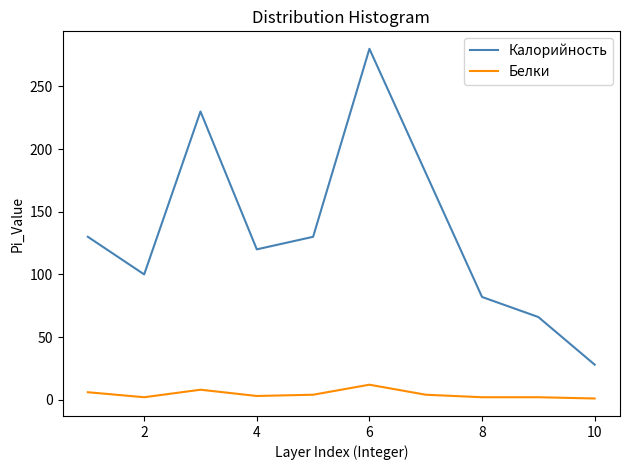

Which series has the largest range (max minus min)?

Калорийность